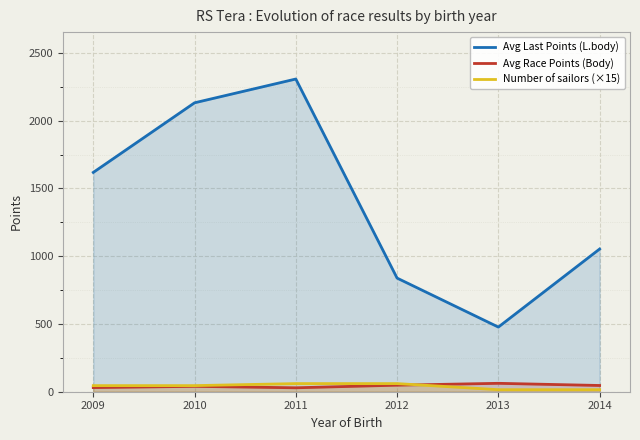

List the series in order of their peak value, lowest first.

Number of sailors (×15), Avg Race Points (Body), Avg Last Points (L.body)